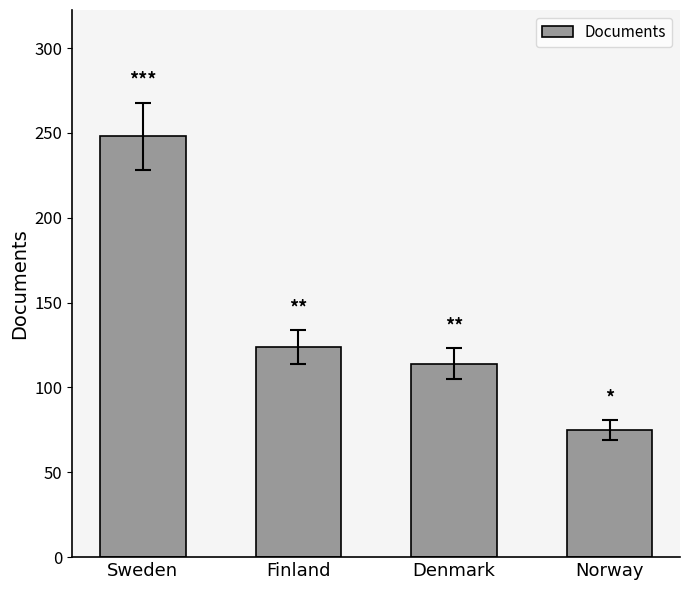

Approximately how many times larger is the value at Sweden compared to Norway?

3.3